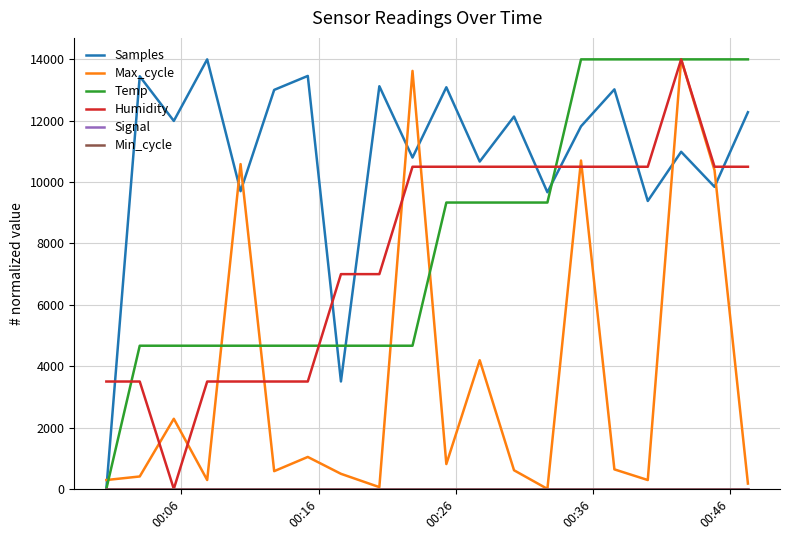

True or false: Signal and Max_cycle intersect in this chart.

False